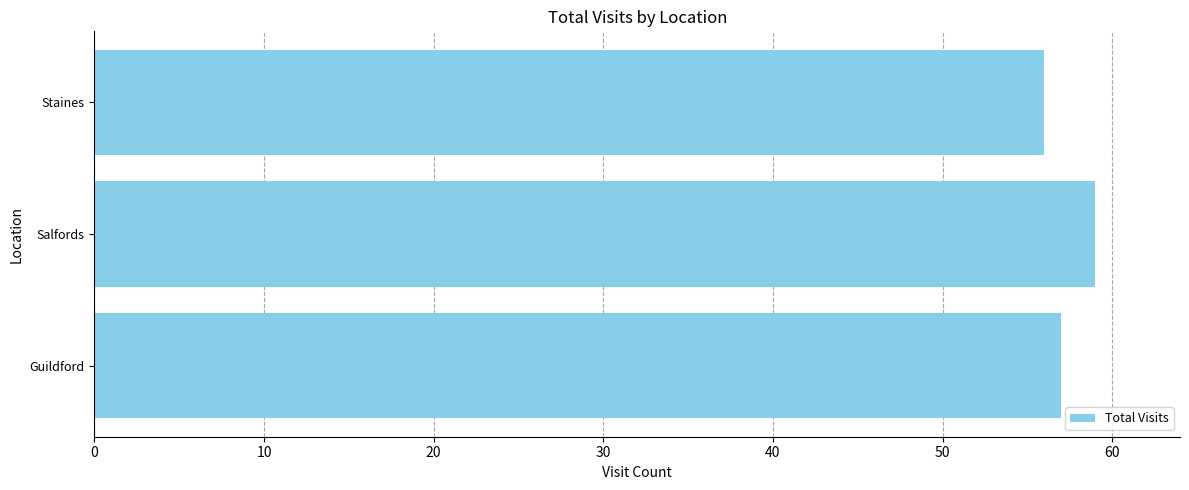

Is it true that the value at Staines is 56?

True